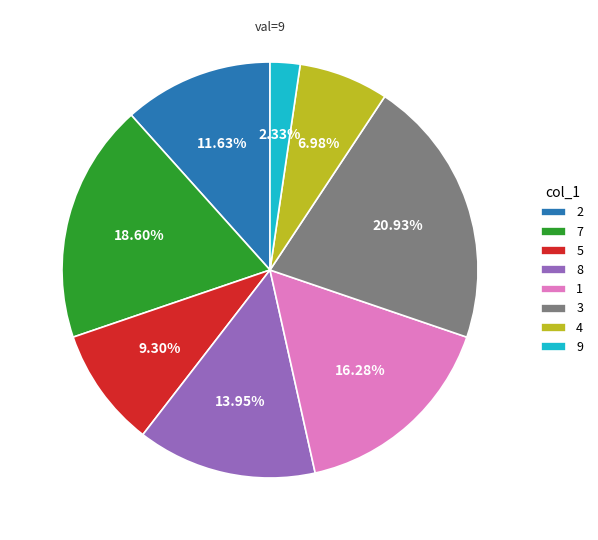

To the nearest percent, what percentage of the pie is 2?

12%